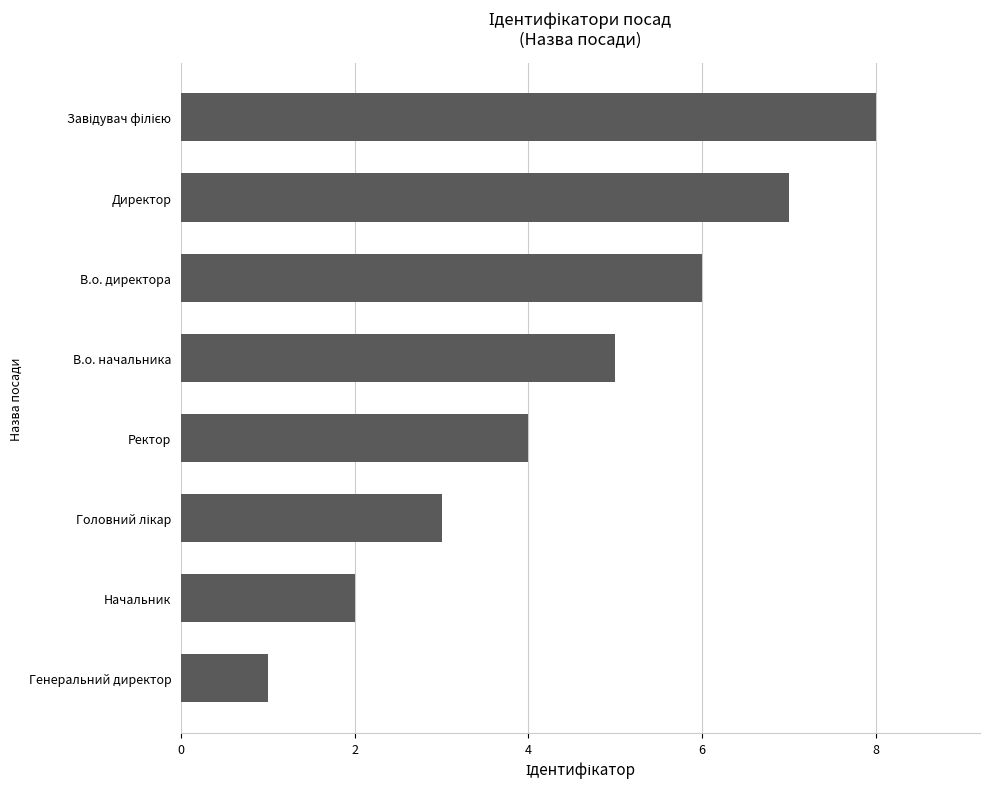

What is the smallest value displayed?

1